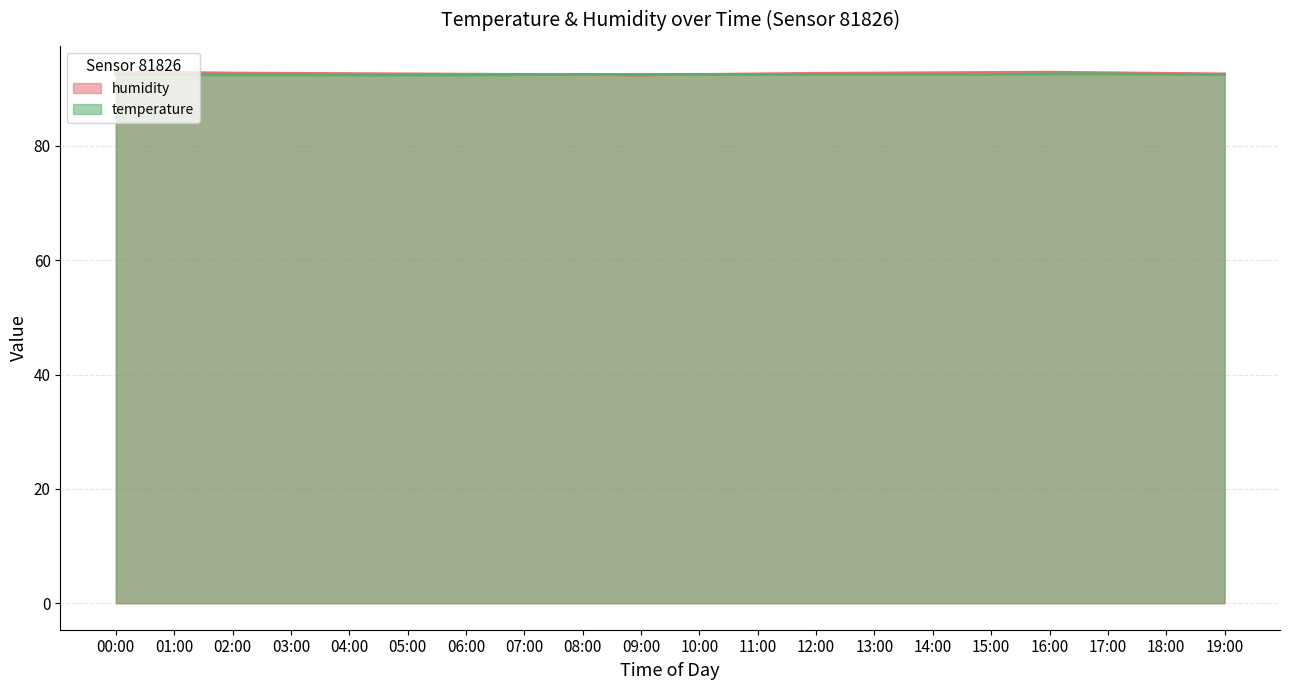

Which has a higher value, 07:00 or 09:00?

07:00